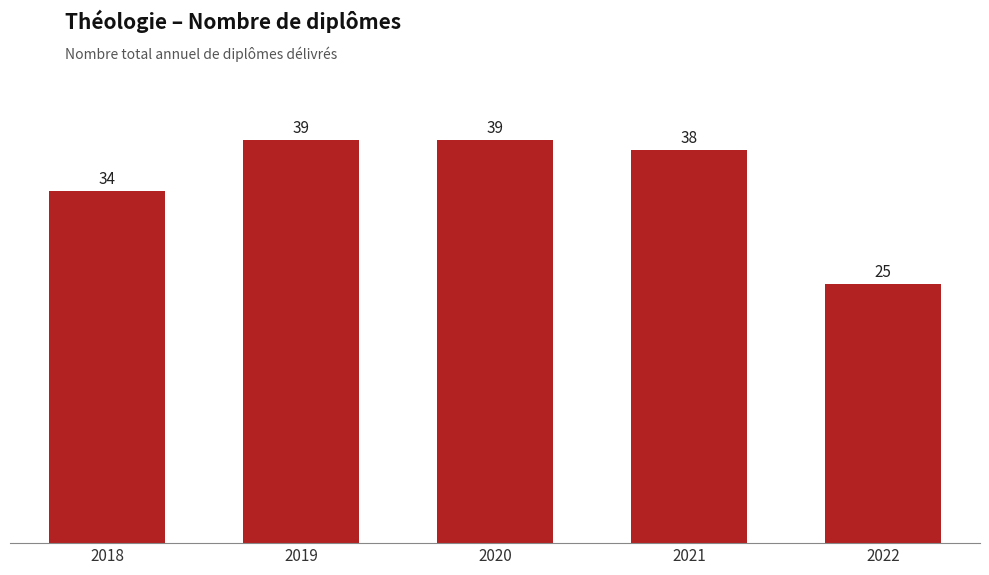

What is the value of the 5th bar from the left?

25